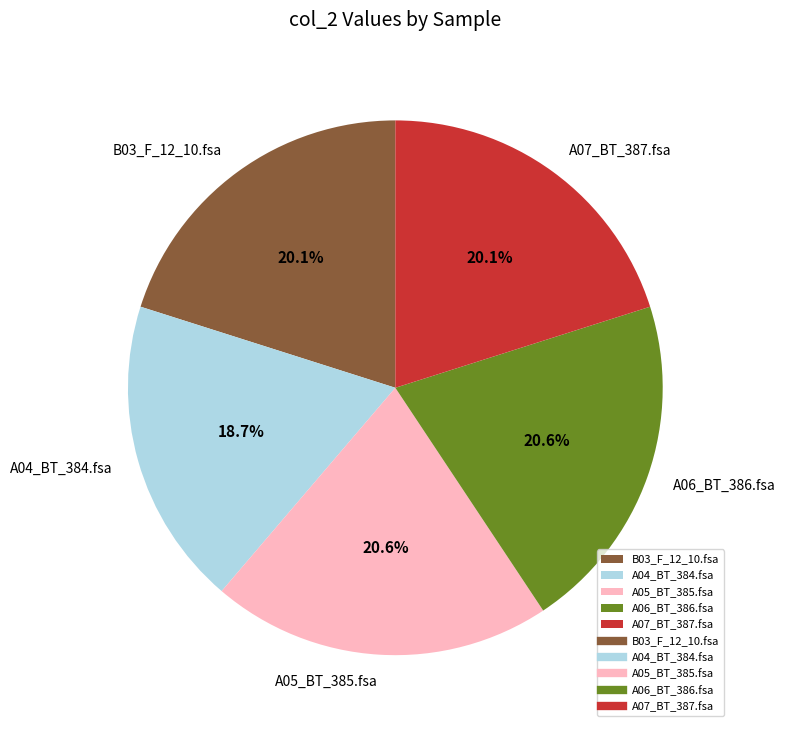

Is the sum of A07_BT_387.fsa and A05_BT_385.fsa greater than half?

No